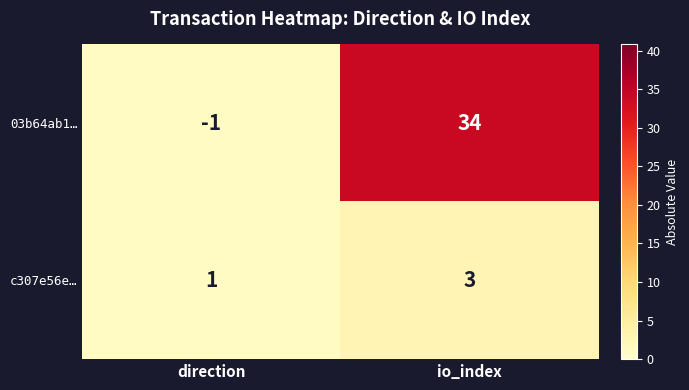

True or false: 03b64ab1… has a value of -1 at direction.

True